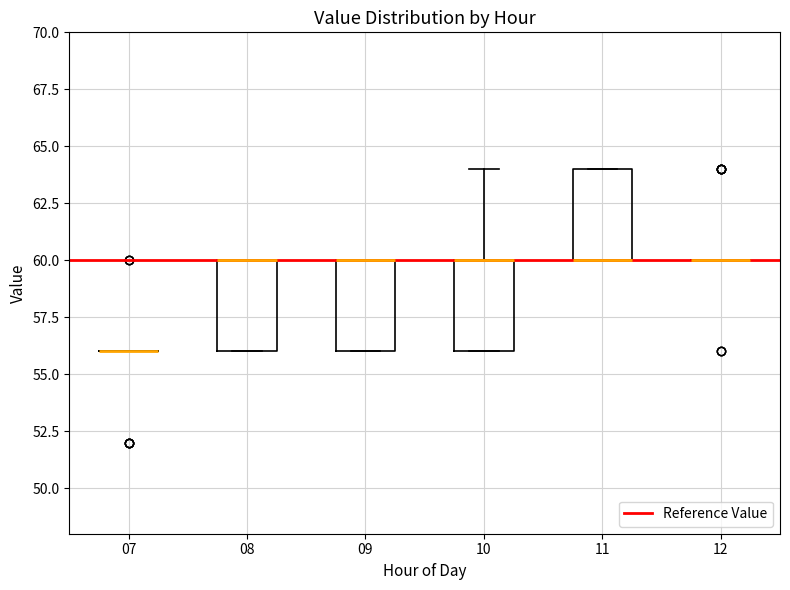

Reading left to right, read every box against the y-axis: the position of its median line, the range the box covers, and the ends of its whiskers. The values are not printed on the chart, so give them approximately, as read against the axis.

07: box collapsed to a line at 56, whiskers 56 to 56
08: median 60 (drawn on the box's upper edge), box 56 to 60, whiskers 56 to 60
09: median 60 (drawn on the box's upper edge), box 56 to 60, whiskers 56 to 60
10: median 60 (drawn on the box's upper edge), box 56 to 60, whiskers 56 to 64
11: median 60 (drawn on the box's lower edge), box 60 to 64, whiskers 60 to 64
12: box collapsed to a line at 60, whiskers 60 to 60